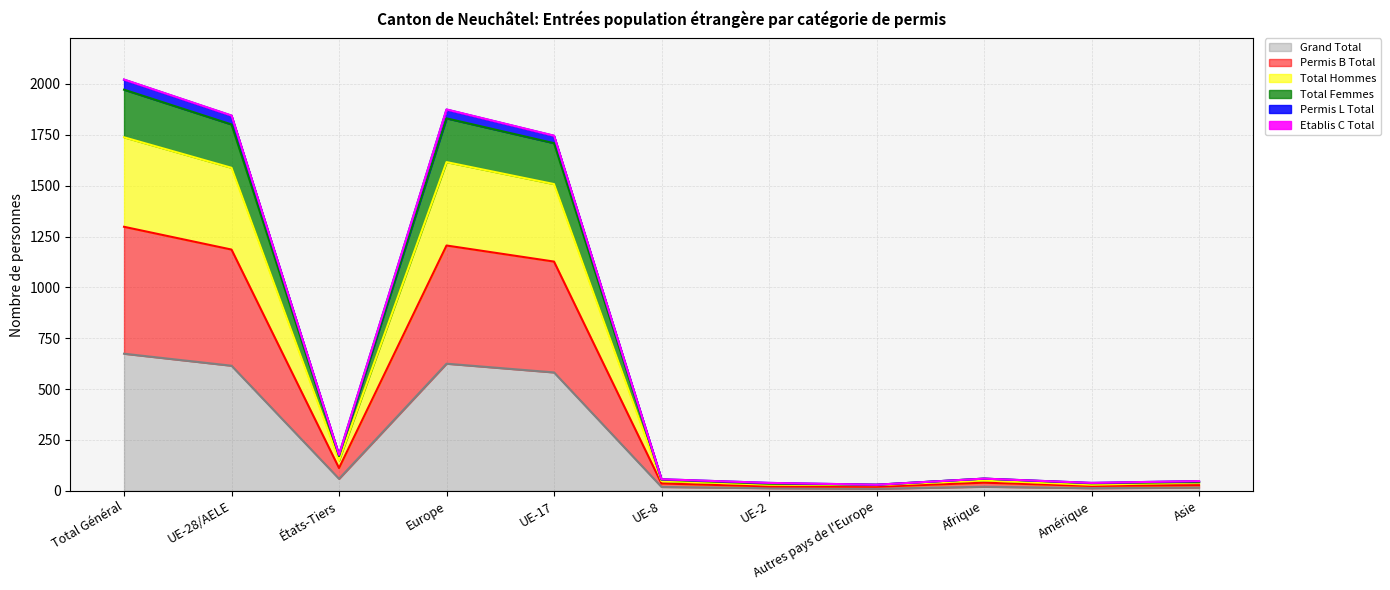

Where is the first local minimum for Total Femmes?

États-Tiers